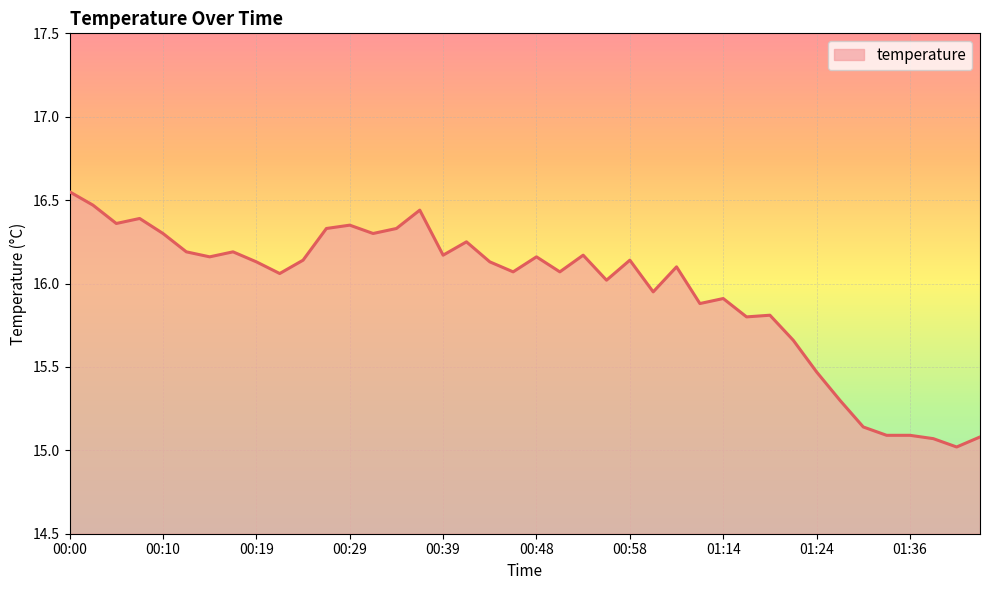

What is the smallest value displayed?

15.0